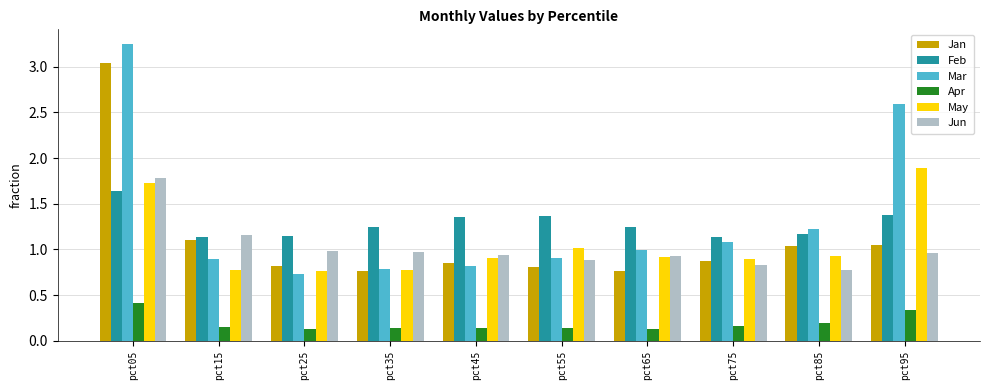

List the series in order of their peak value, highest first.

Mar, Jan, May, Jun, Feb, Apr